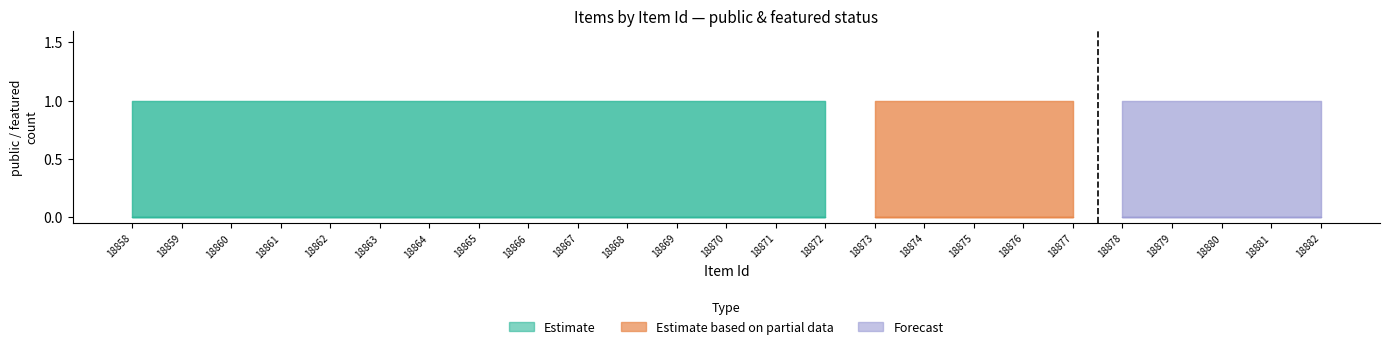

At which category does the chart reach its minimum across all series?

18858